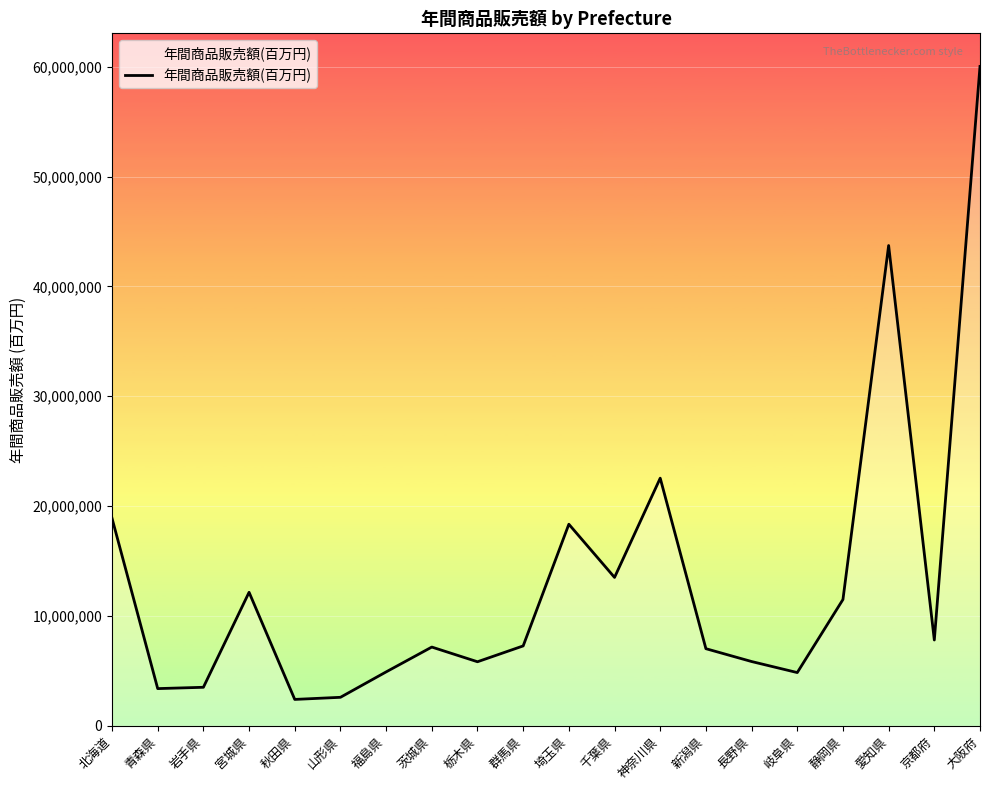

What position from the left is 秋田県?

5